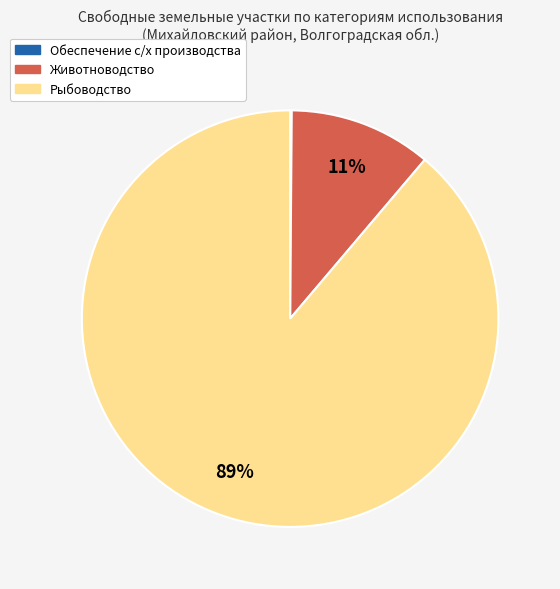

Does any single category account for the majority?

Yes